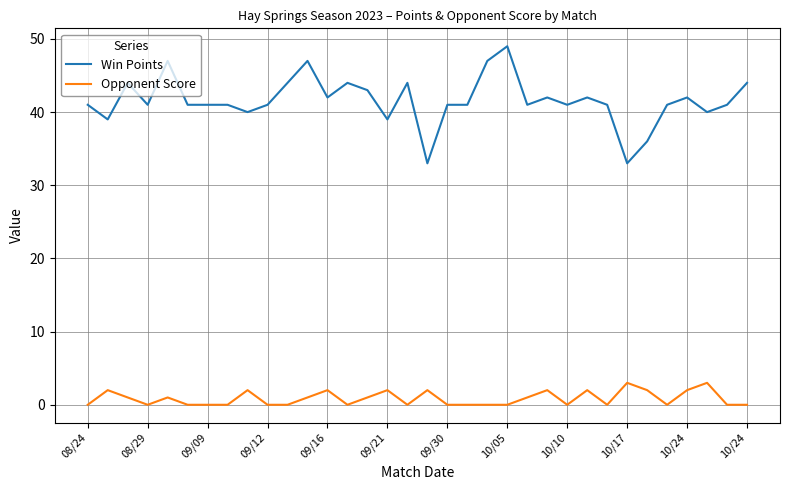

Which series has the largest total across all categories?

Win Points